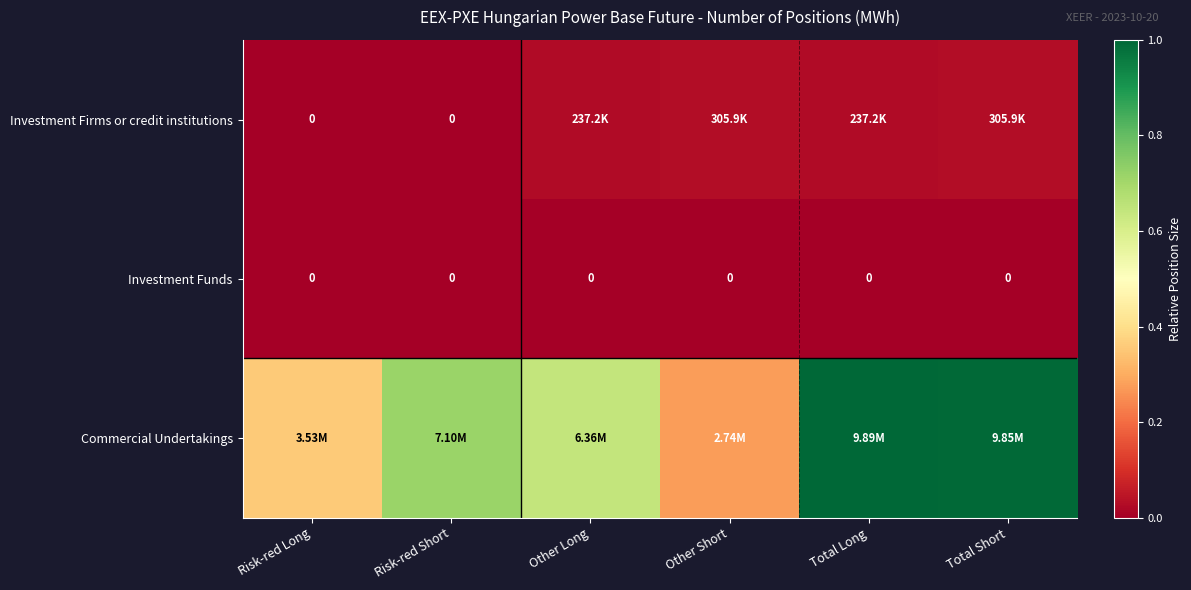

At which label is Commercial Undertakings closest to 0?

Other Short